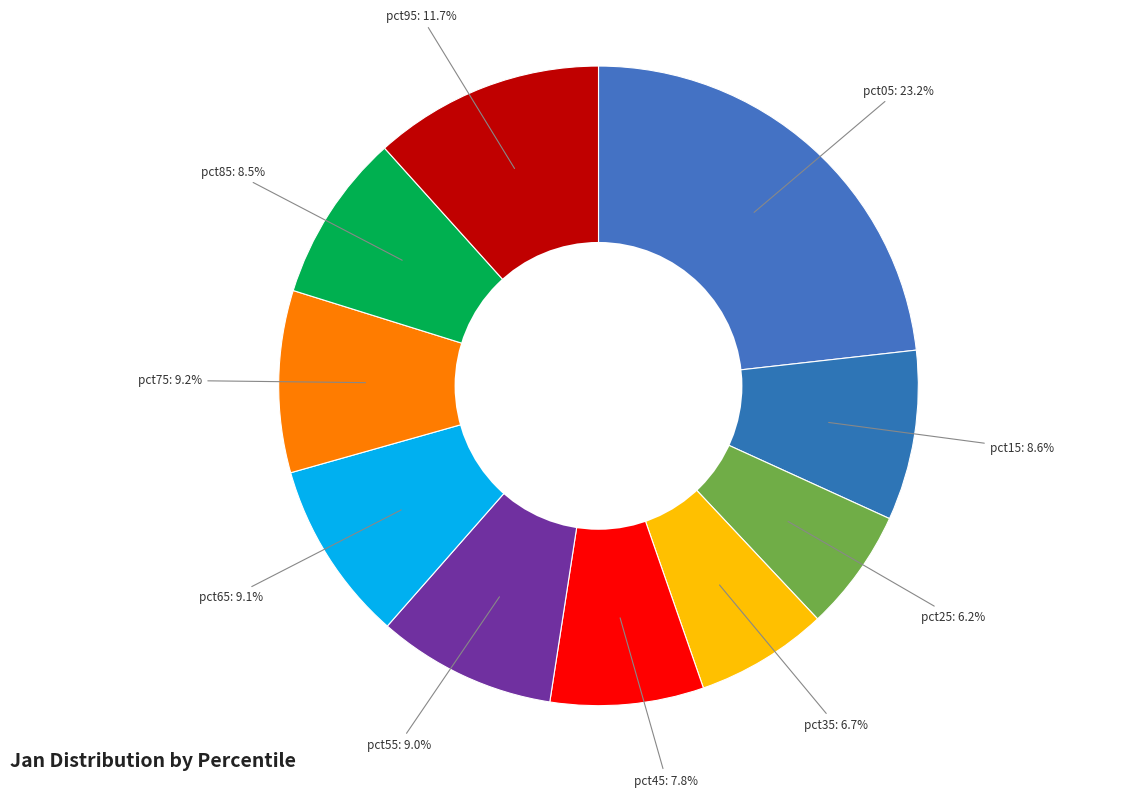

Does any single category account for the majority?

No